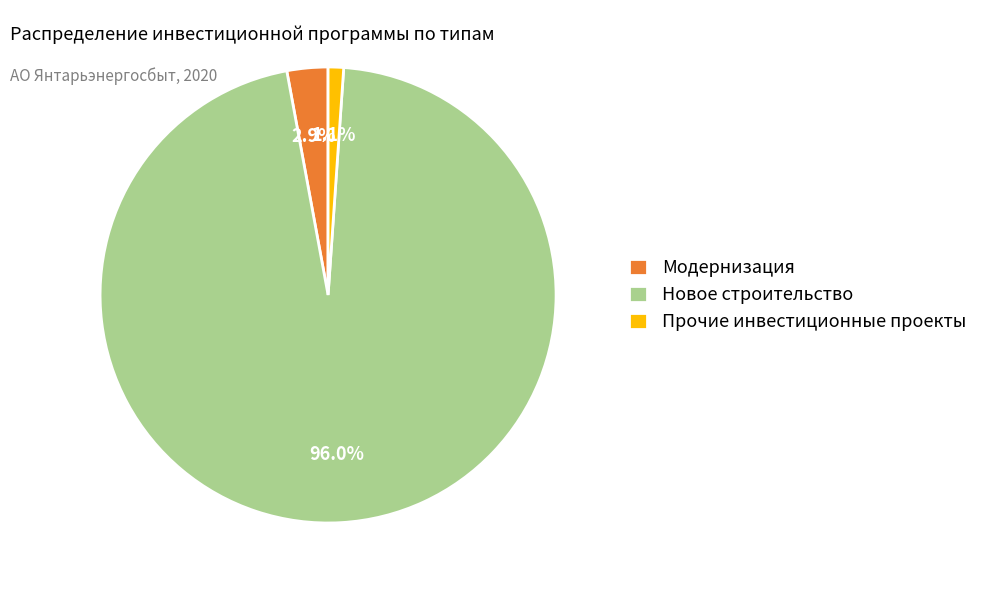

True or false: Новое строительство accounts for 96% of the total.

True